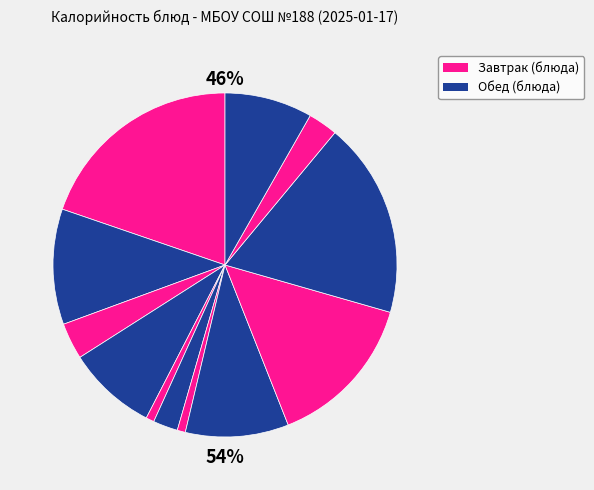

True or false: Компот из свежемороженной ягоды accounts for 3% of the total.

False